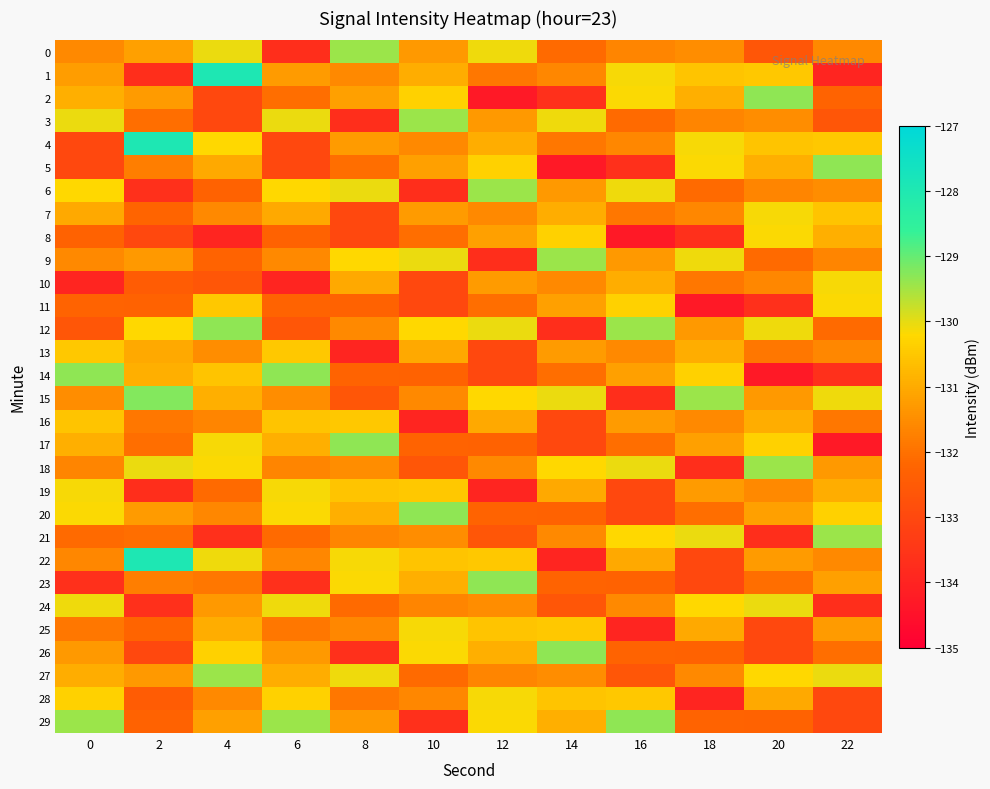

Which label corresponds to the smallest value in the chart?

12